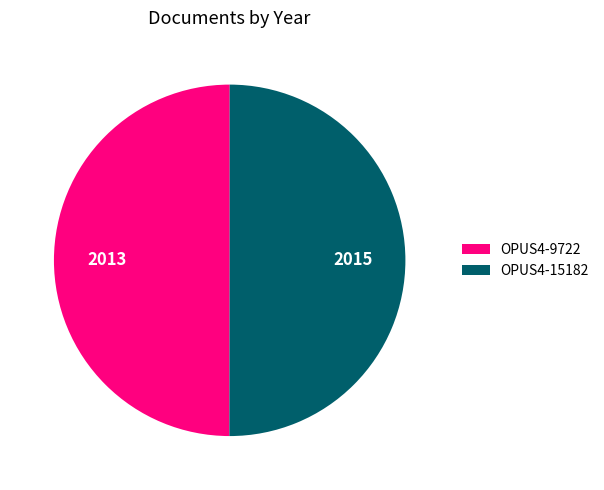

What is the ratio of the value at OPUS4-9722 to the value at OPUS4-15182?

1.0